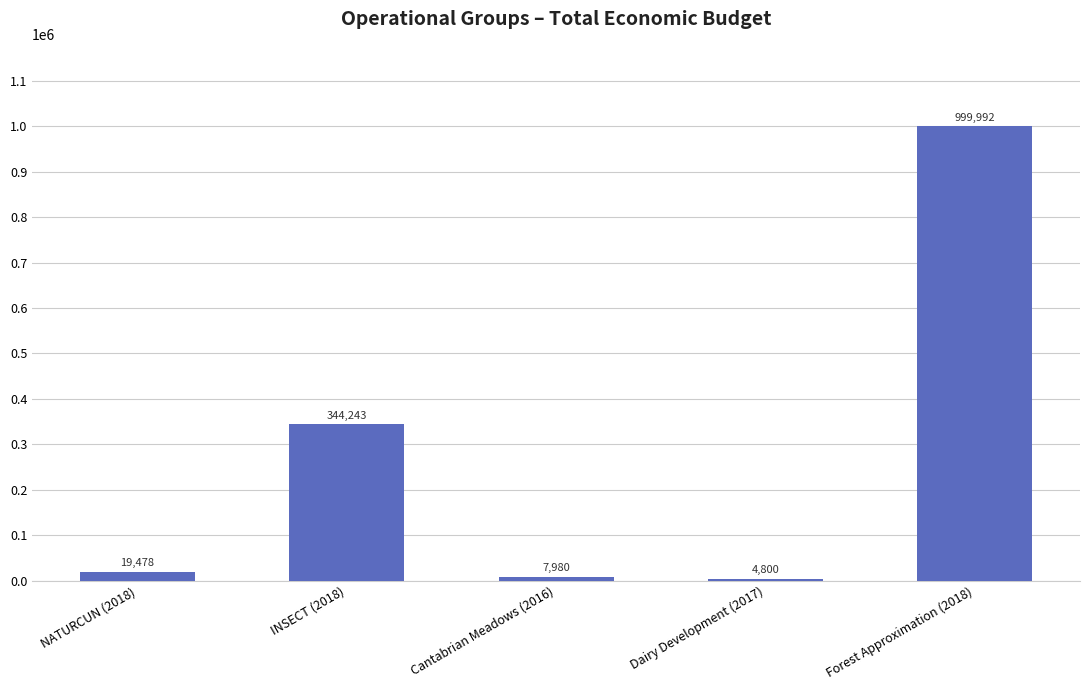

What position from the left is INSECT (2018)?

2